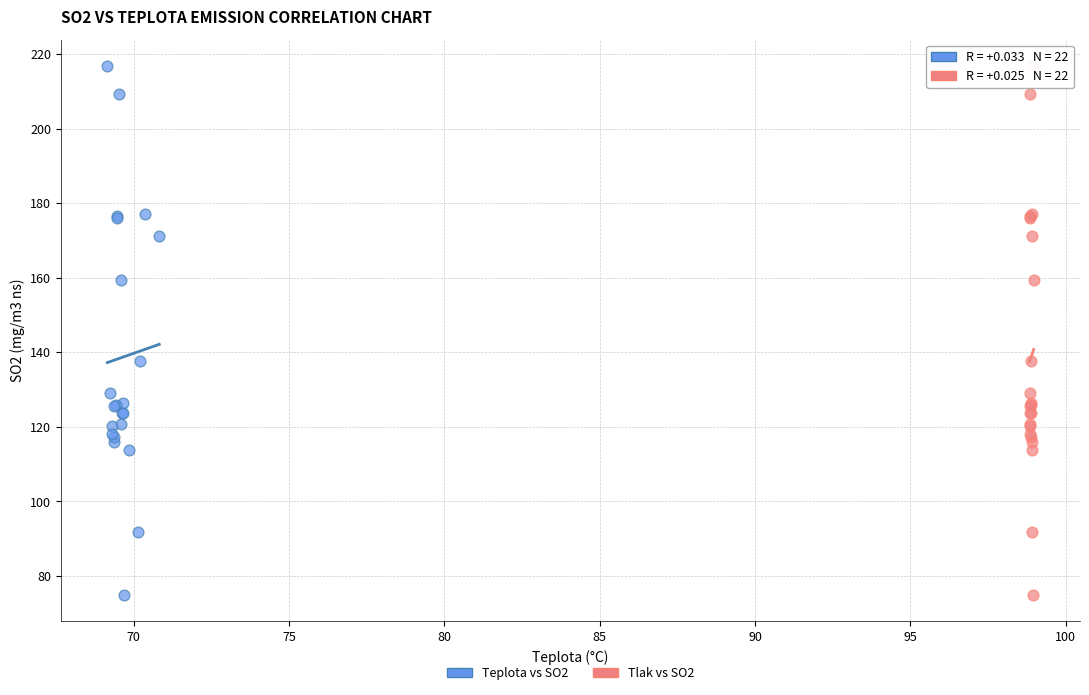

What are all the series names shown in the legend?

Teplota vs SO2, Tlak vs SO2